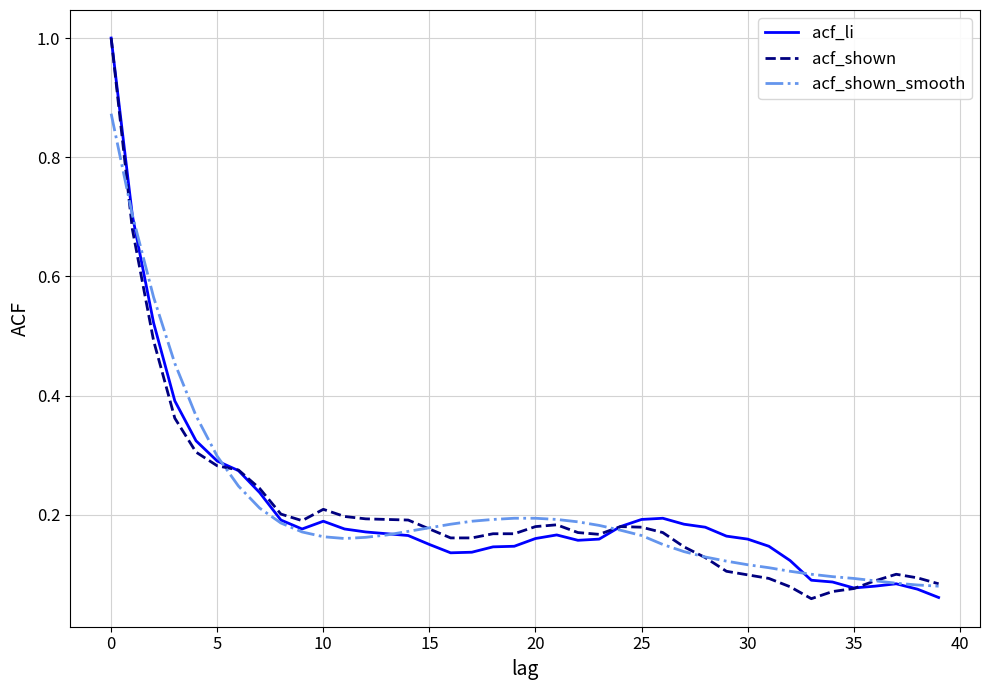

Reading left to right, extract all data points from this chart.

acf_li: 1.0	0.7	0.5	0.4	0.3	0.3	0.3	0.2	0.2	0.2	0.2	0.2	0.2	0.2	0.2	0.1	0.1	0.1	0.1	0.1	0.2	0.2	0.2	0.2	0.2	0.2	0.2	0.2	0.2	0.2	0.2	0.1	0.1	0.1	0.1	0.1	0.1	0.1	0.1	0.1
acf_shown: 1.0	0.7	0.5	0.4	0.3	0.3	0.3	0.2	0.2	0.2	0.2	0.2	0.2	0.2	0.2	0.2	0.2	0.2	0.2	0.2	0.2	0.2	0.2	0.2	0.2	0.2	0.2	0.1	0.1	0.1	0.1	0.1	0.1	0.1	0.1	0.1	0.1	0.1	0.1	0.1
acf_shown_smooth: 0.9	0.7	0.6	0.5	0.4	0.3	0.2	0.2	0.2	0.2	0.2	0.2	0.2	0.2	0.2	0.2	0.2	0.2	0.2	0.2	0.2	0.2	0.2	0.2	0.2	0.2	0.1	0.1	0.1	0.1	0.1	0.1	0.1	0.1	0.1	0.1	0.1	0.1	0.1	0.1